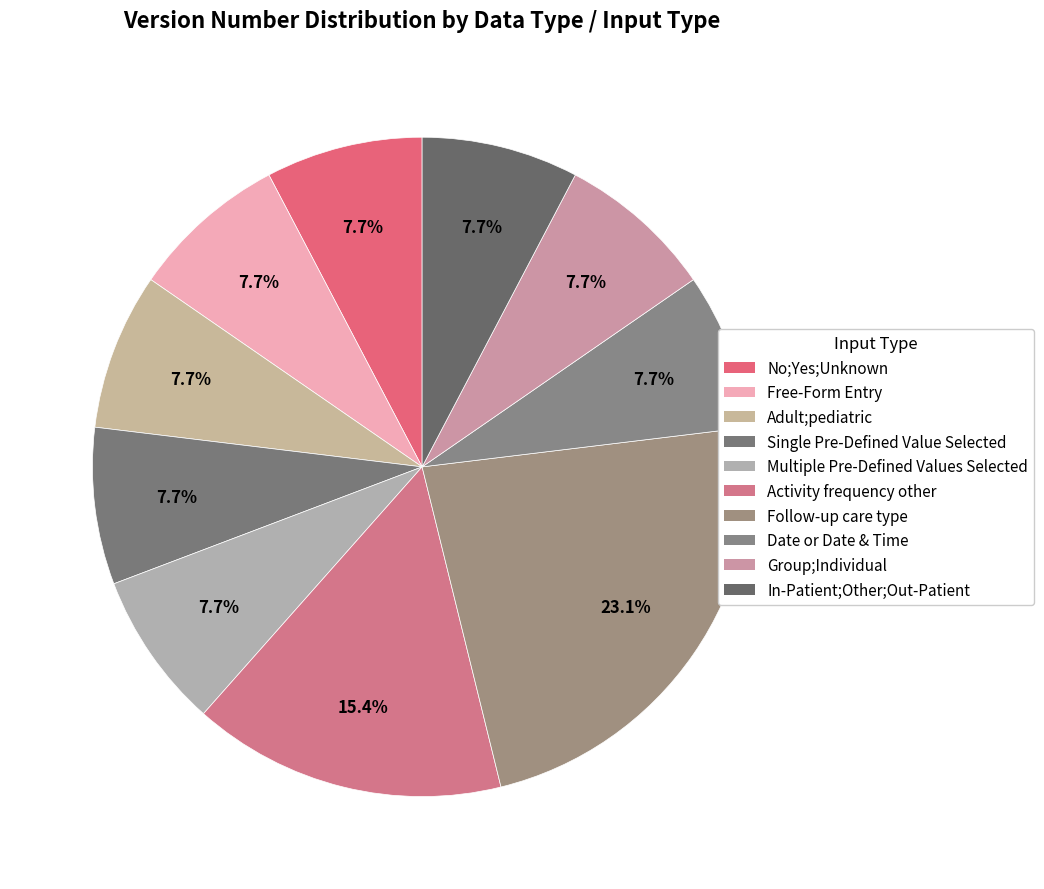

What is the largest slice in the pie chart?

Follow-up care type